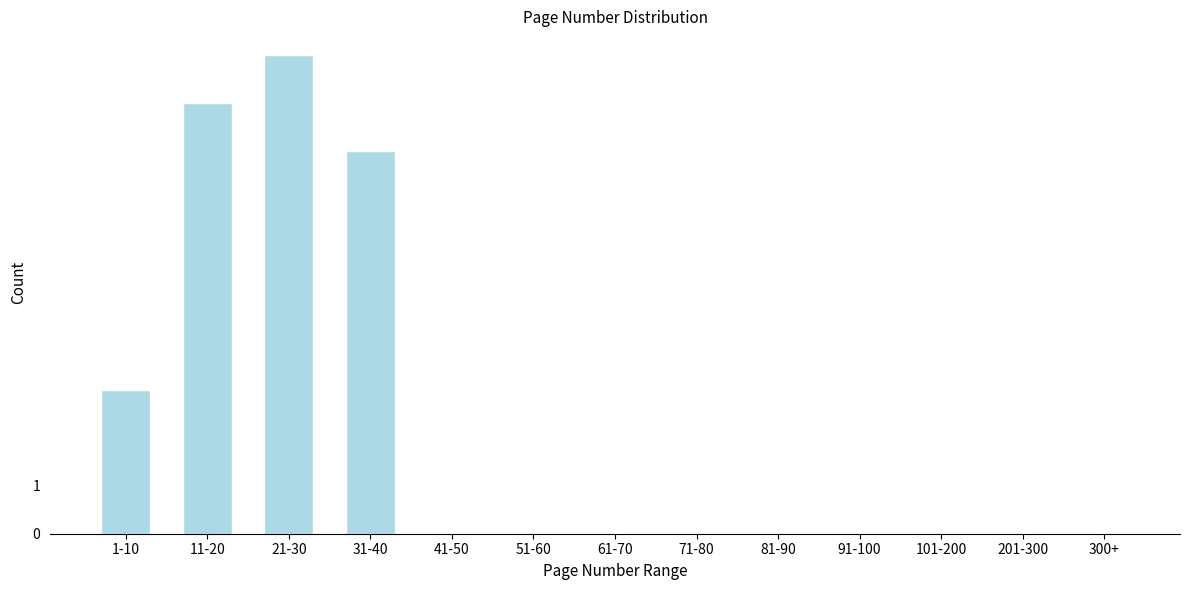

Reading right to left, what are all the values shown in this chart?

300+=0	201-300=0	101-200=0	91-100=0	81-90=0	71-80=0	61-70=0	51-60=0	41-50=0	31-40=8	21-30=10	11-20=9	1-10=3